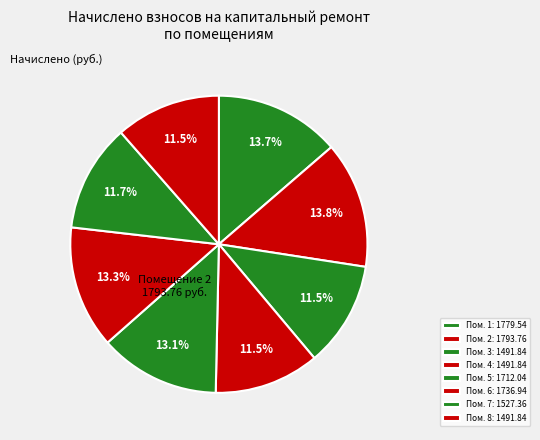

Count the number of slices in the pie.

8